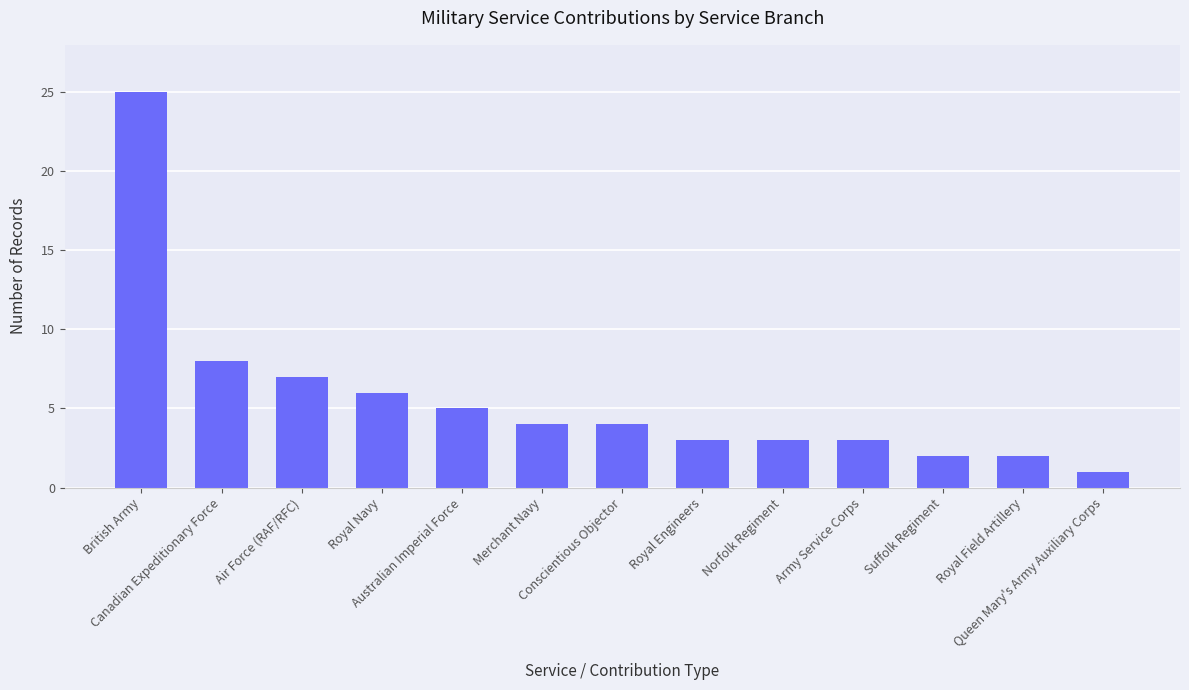

What is the difference between the second highest and minimum values?

7